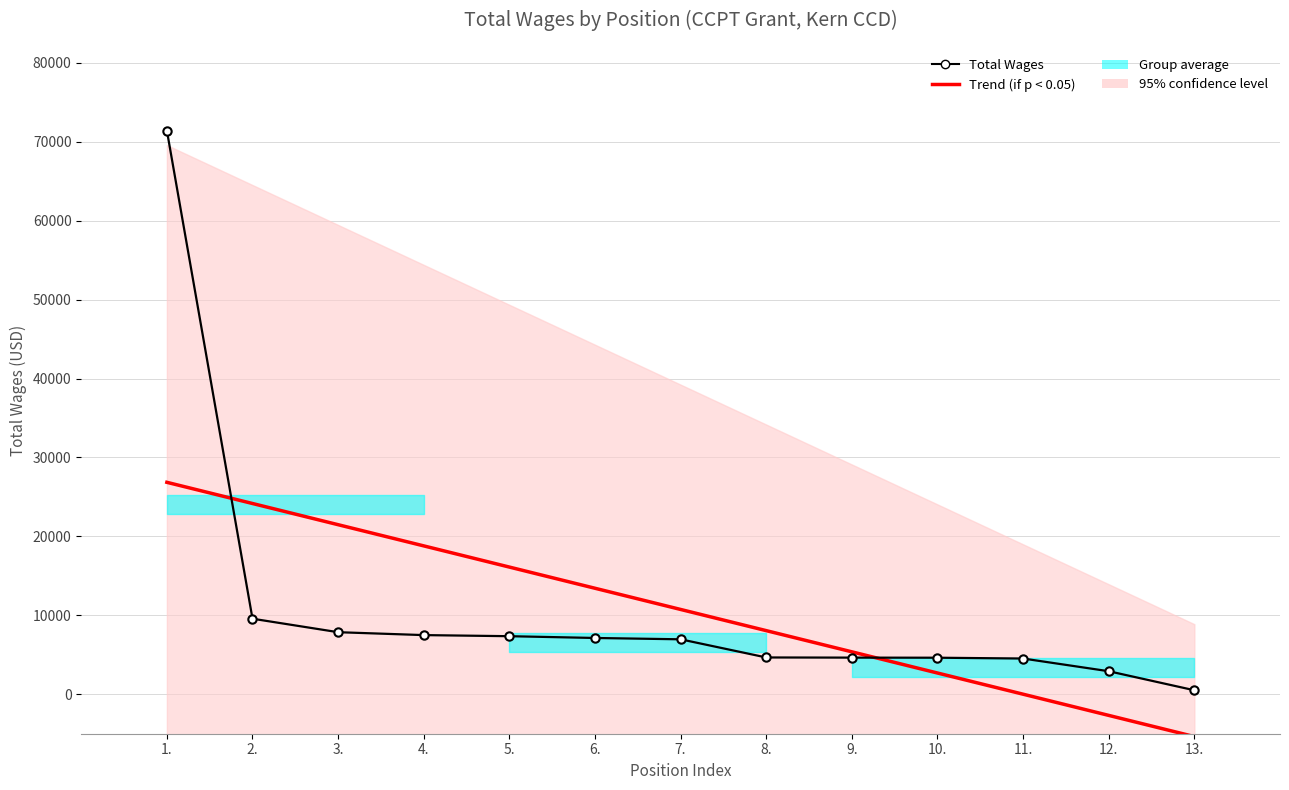

True or false: Trend (if p < 0.05) has a value of 5374.9 at 9..

True